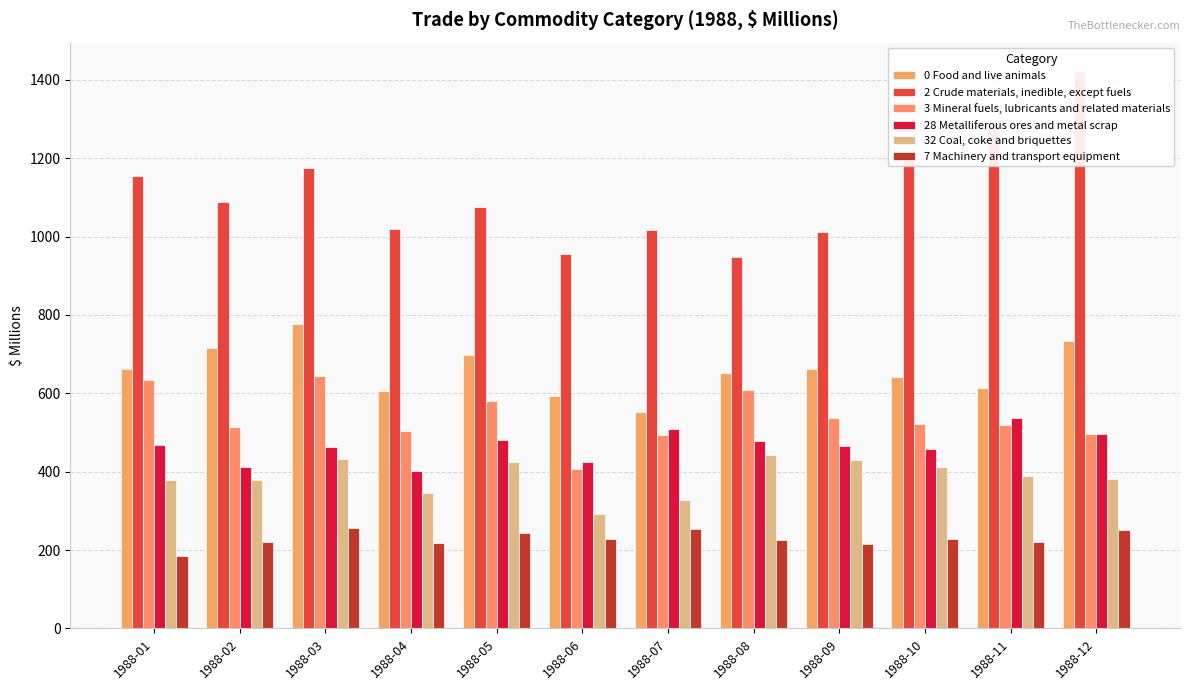

Reading right to left, extract all data points from this chart.

0 Food and live animals: 734	613	642	662	651	553	594	698	607	777	716	661
2 Crude materials, inedible, except fuels: 1424	1287	1215	1013	949	1018	956	1076	1019	1175	1089	1154
3 Mineral fuels, lubricants and related materials: 497	518	523	536	609	493	406	580	503	645	514	634
28 Metalliferous ores and metal scrap: 497	537	458	466	478	509	426	480	402	462	412	468
32 Coal, coke and briquettes: 381	389	411	430	443	329	291	424	346	433	379	380
7 Machinery and transport equipment: 251	220	227	215	226	253	228	243	218	257	220	184